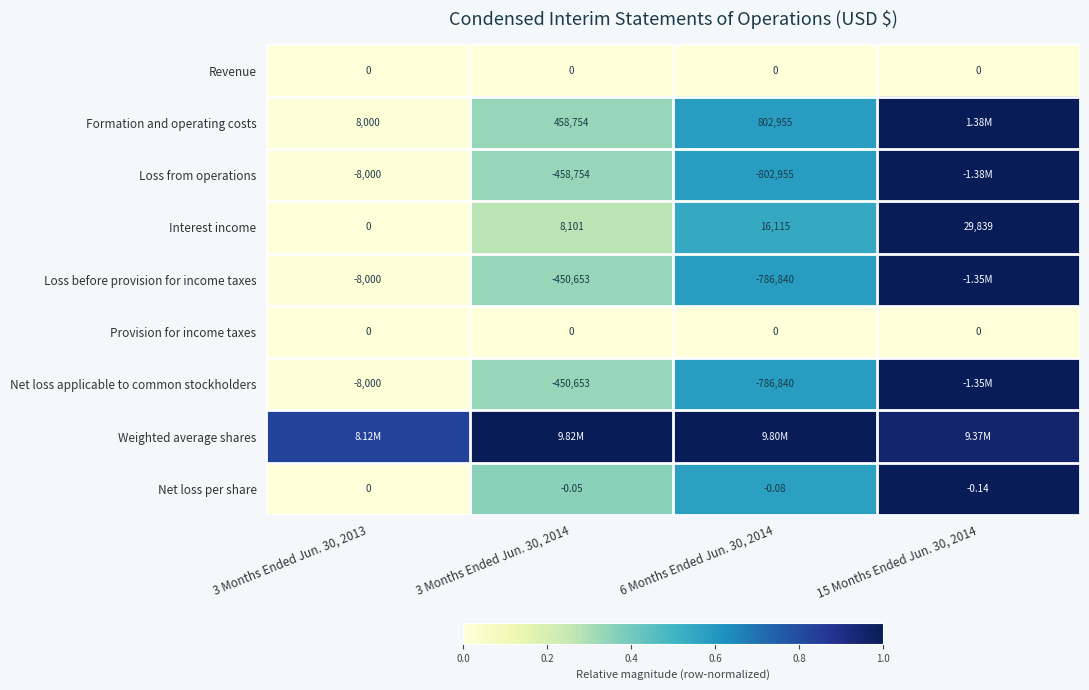

At how many categories does at least one series exceed 0?

4